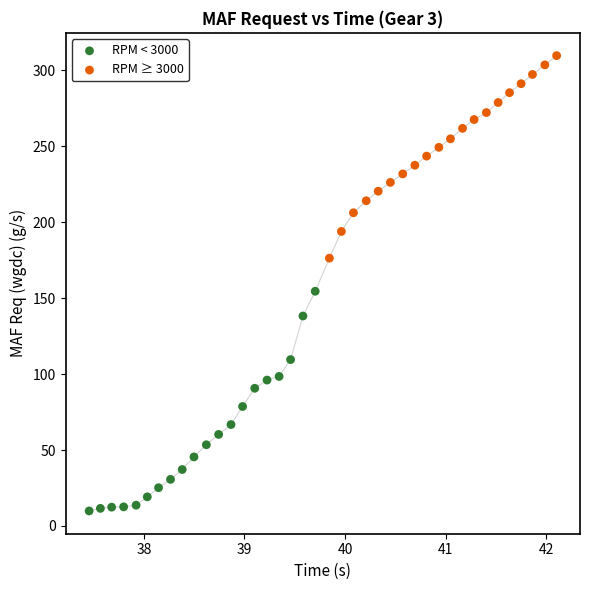

What are all the series names shown in the legend?

RPM < 3000, RPM ≥ 3000